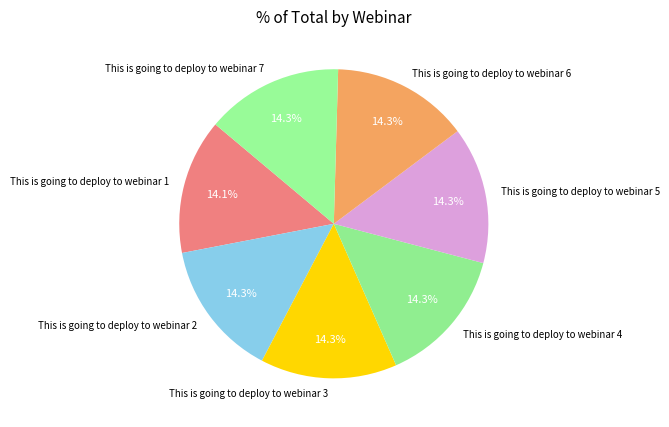

To the nearest percent, what is the average slice percentage?

14%